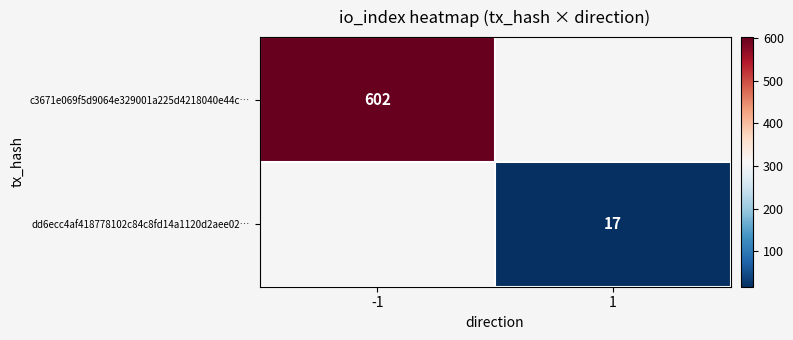

Is it true that dd6ecc4af418778102c84c8fd14a1120d2aee02… equals 29 at 1?

False